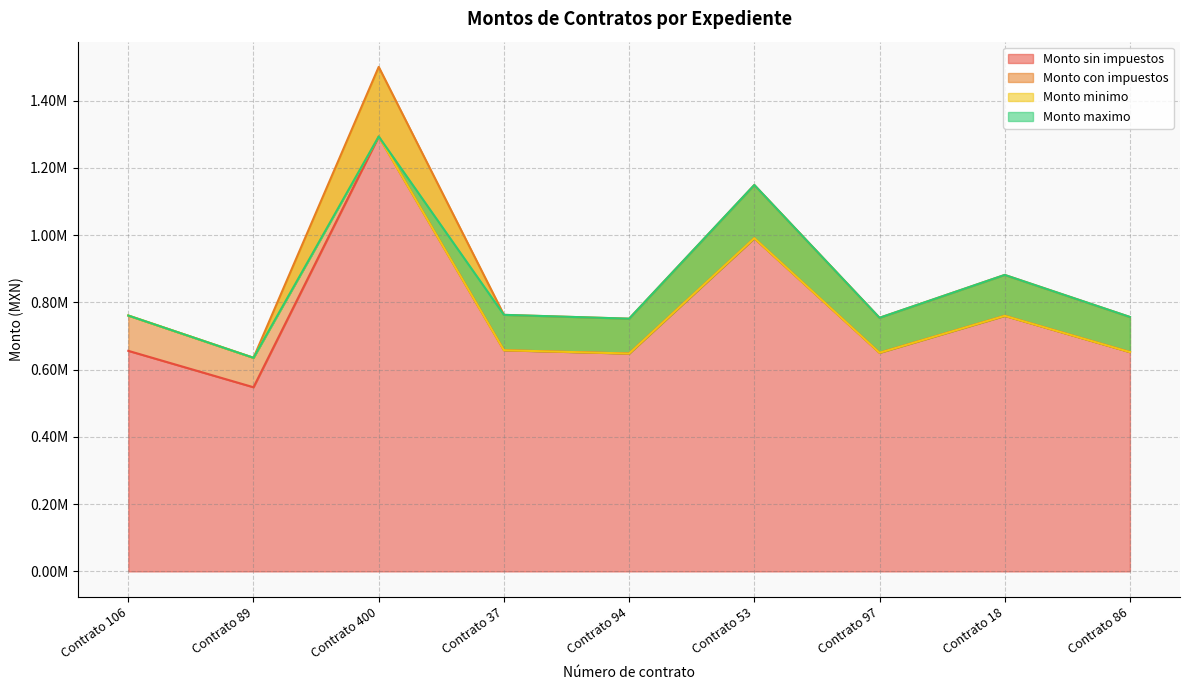

How many values in the Monto sin impuestos series exceed 655782?

5